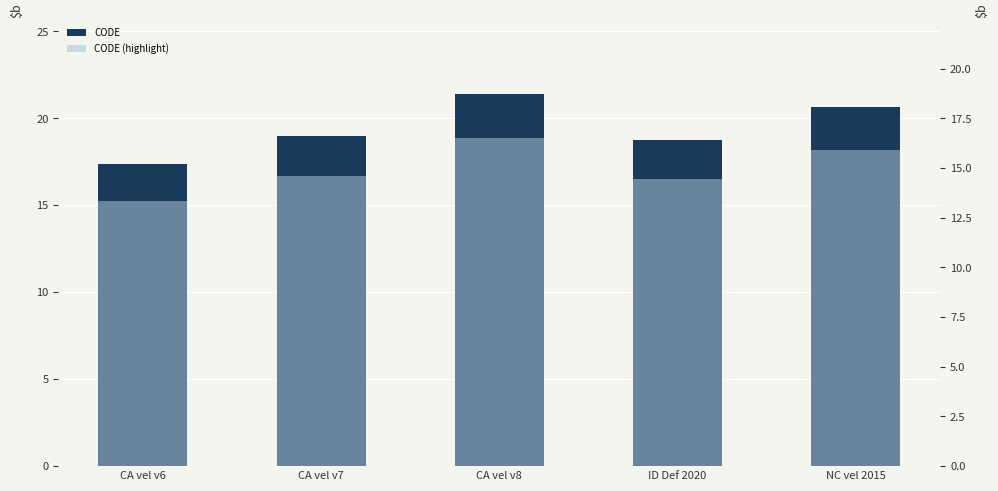

At which category is the sum across all series the highest?

CA vel v8